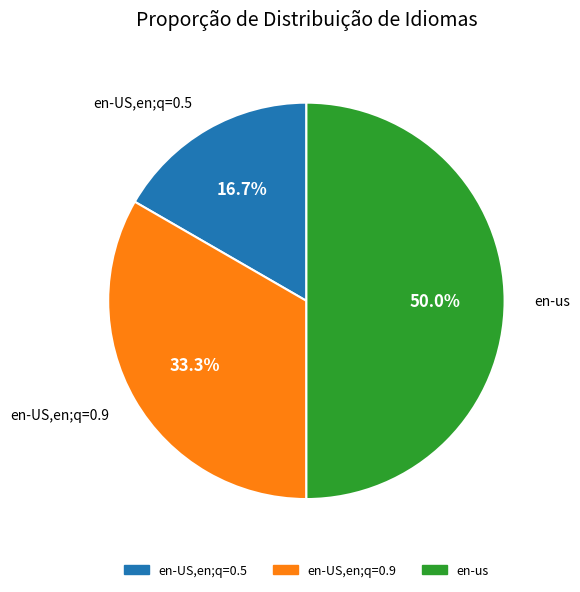

What percentage is the en-us slice, to the nearest percent?

50%